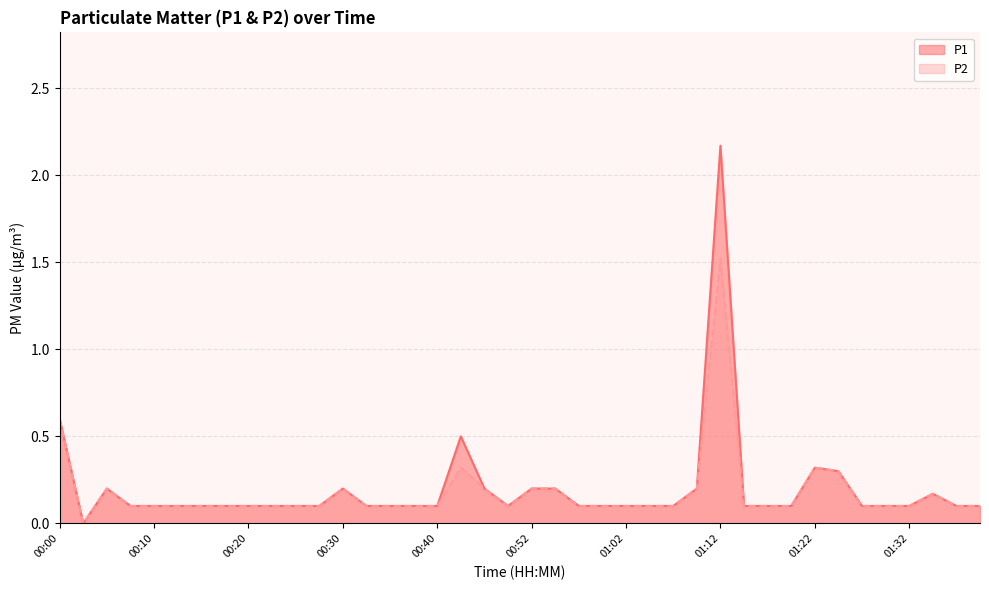

List the labels in order of P2 value, smallest first.

00:03, 00:08, 00:10, 00:12, 00:15, 00:17, 00:20, 00:22, 00:25, 00:27, 00:32, 00:35, 00:37, 00:40, 00:50, 00:57, 00:59, 01:02, 01:04, 01:07, 01:14, 01:17, 01:19, 01:27, 01:29, 01:32, 01:37, 01:39, 01:34, 00:05, 00:30, 00:47, 00:52, 00:55, 01:09, 01:24, 00:42, 01:22, 00:00, 01:12